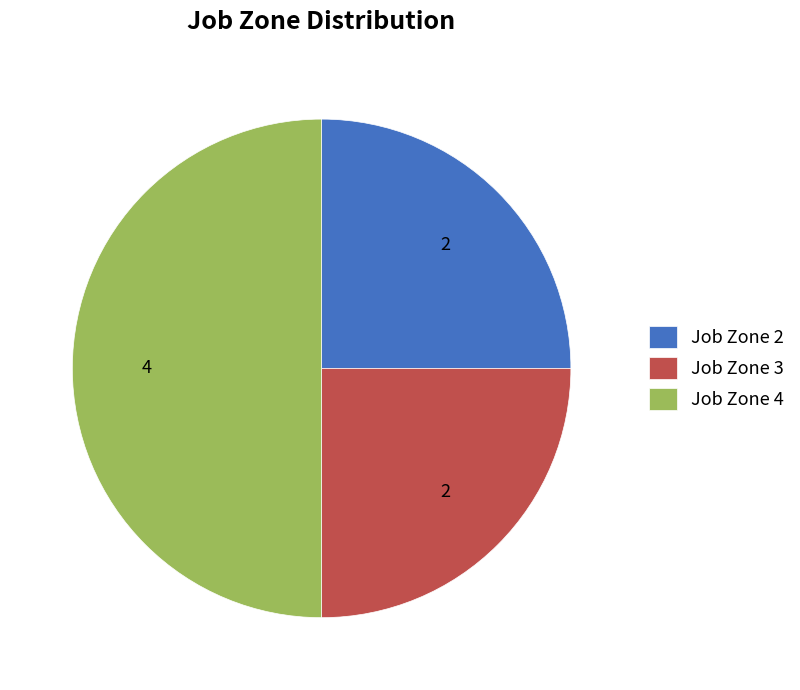

What is the largest slice in the pie chart?

Job Zone 4